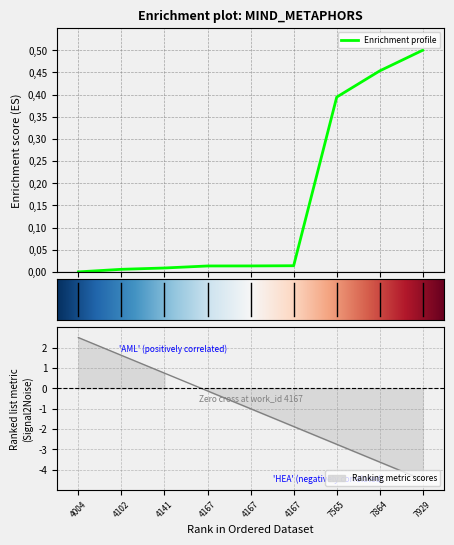

How many lines are shown in the chart?

1